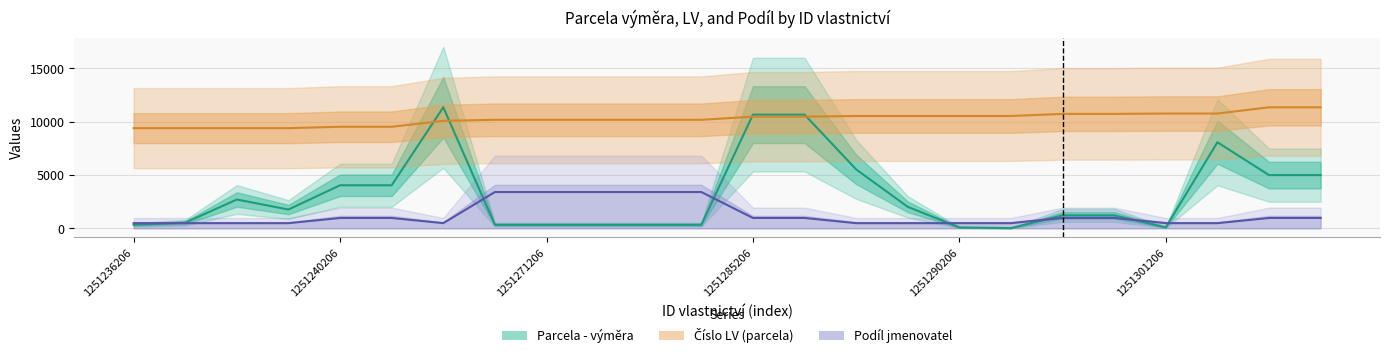

What is the sum of the Číslo LV (parcela) values at 10 and 16?

20686.8